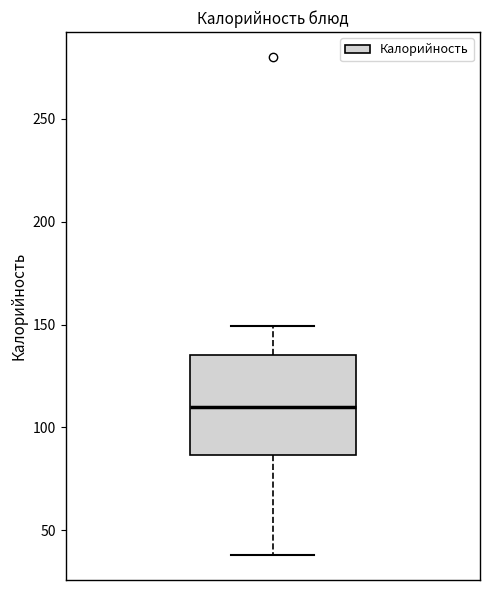

Where is the lower edge of the box on the y-axis? The values are not printed on the chart, so give them approximately, as read against the axis.

85